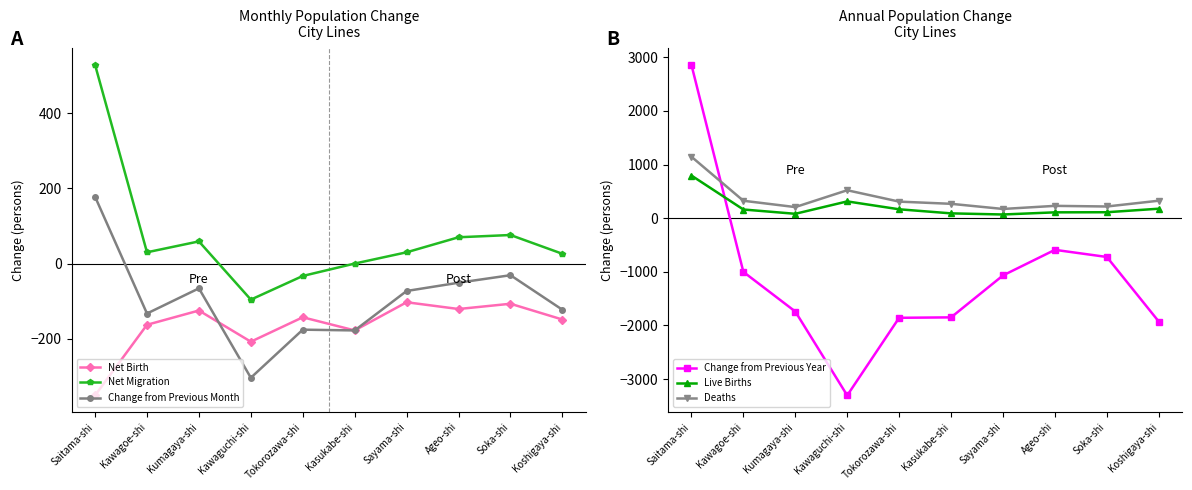

Where is Live Births nearest to the value 432?

Kawaguchi-shi